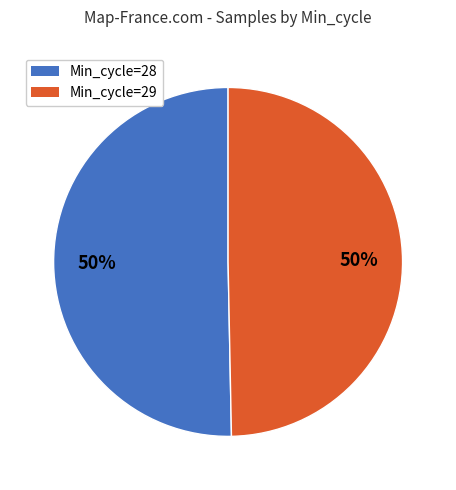

Approximately how many times larger is the value at Min_cycle=29 compared to Min_cycle=28?

1.0